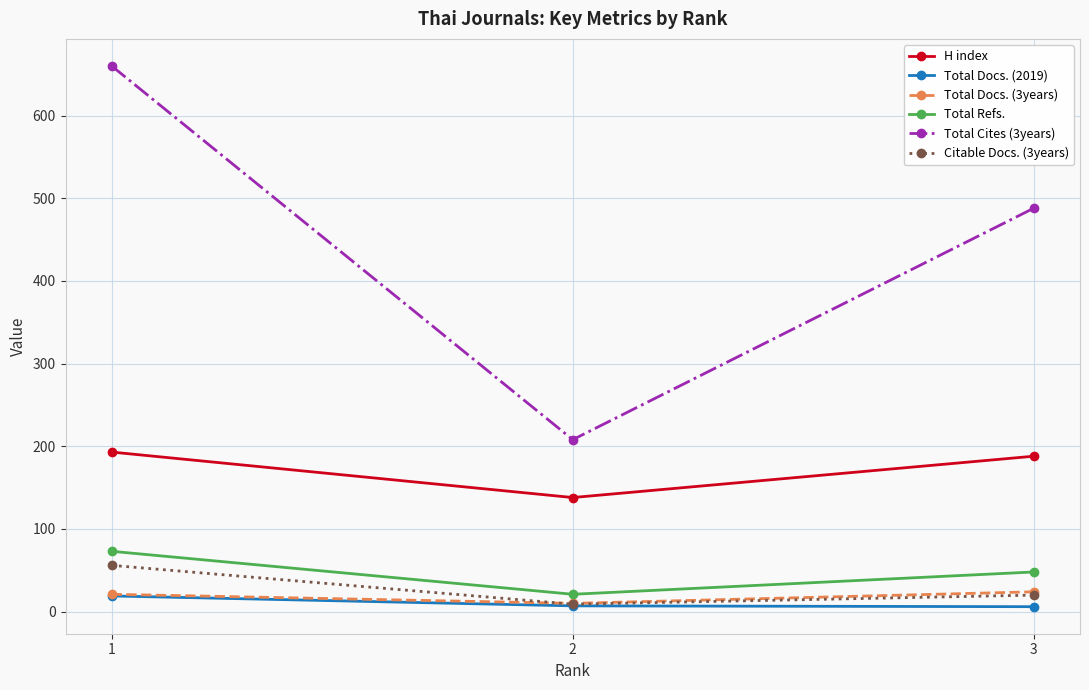

Is the value of H index at 1 greater than the value of Total Refs. at 3?

Yes